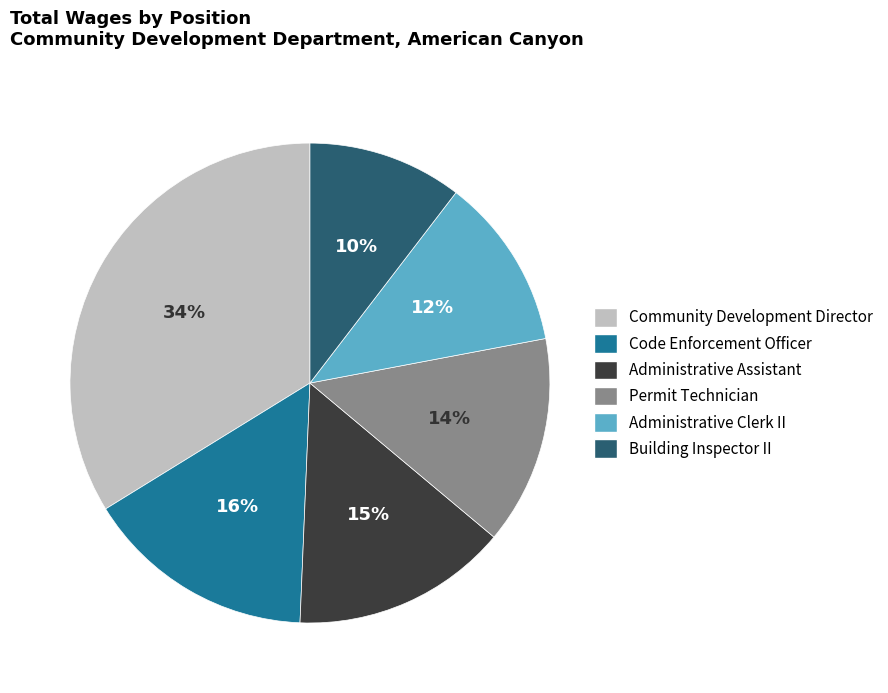

True or false: Code Enforcement Officer accounts for 29% of the total.

False